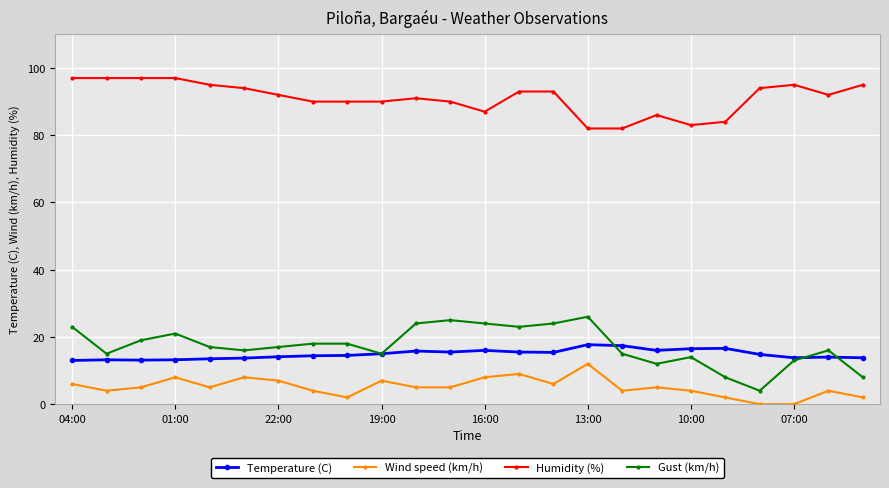

What is the value of the Wind speed (km/h) point at the 8th from the left?

4.0